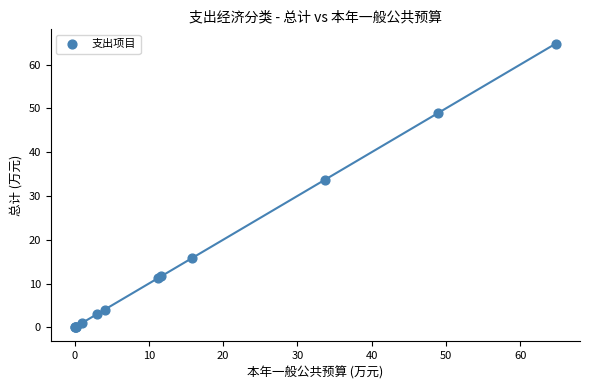

What Y value in the scatter plot is closest to 32?

33.7